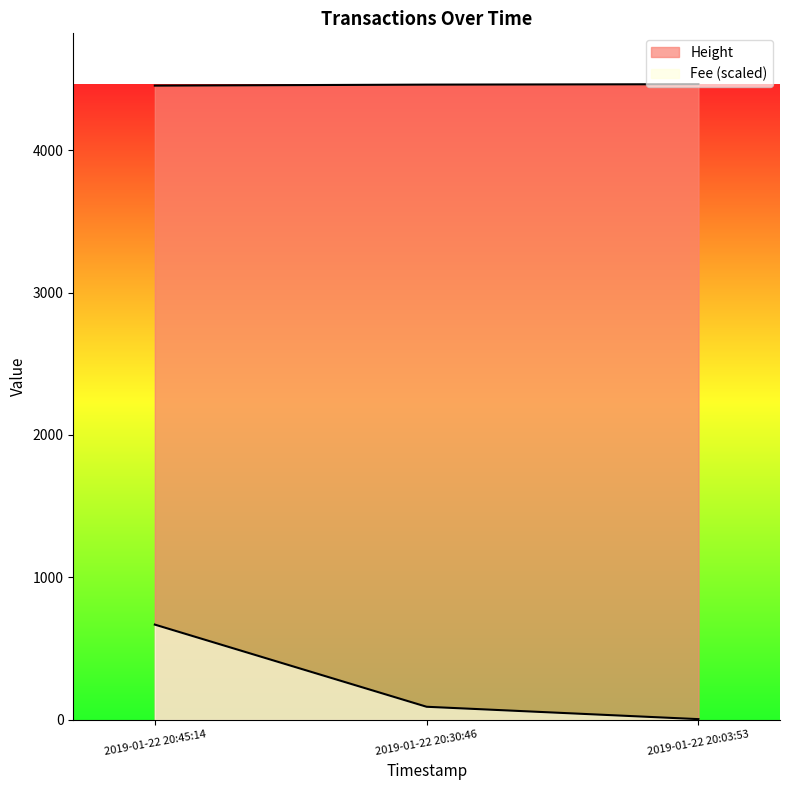

The value of Fee at 2019-01-22 20:03:53 is 0.1. True or false?

False